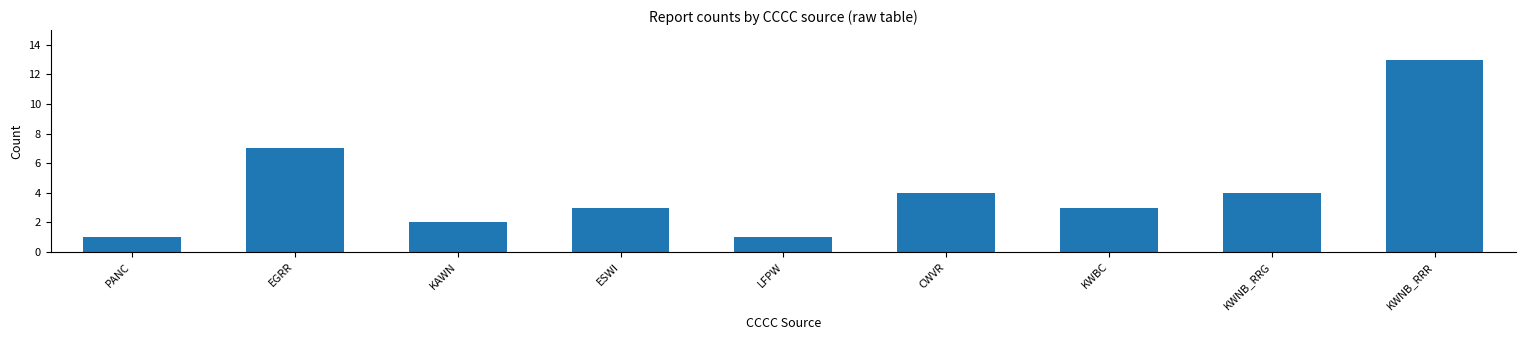

What is the value of the 8th bar from the left?

4